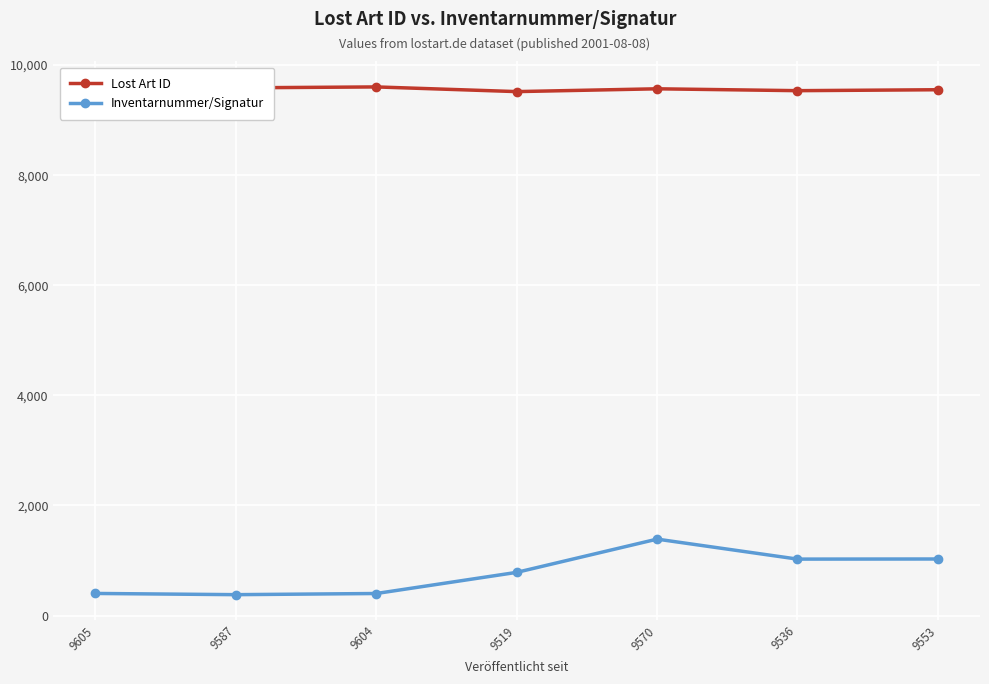

Reading right to left, list all the values displayed in this chart.

Lost Art ID: 9553	9536	9570	9519	9604	9587	9605
Inventarnummer/Signatur: 1028	1026	1389	785	401	380	402